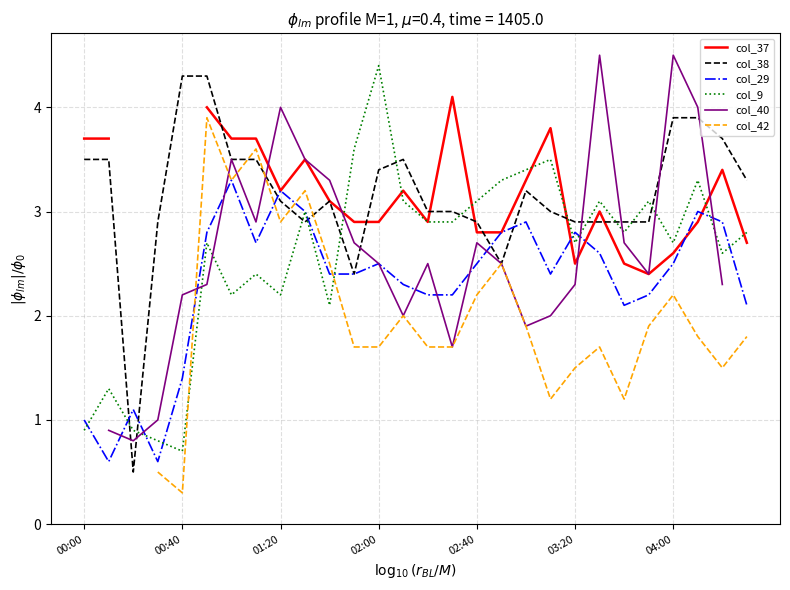

Is the value of col_37 at 25 greater than the value of col_40 at 00:00?

No